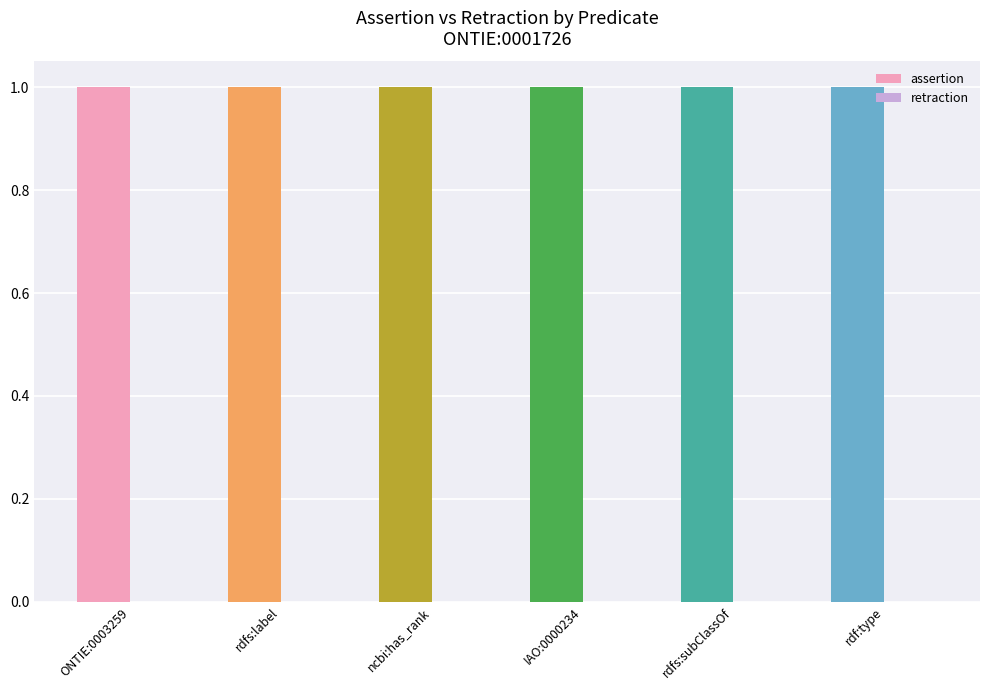

At rdfs:subClassOf, list the series in order from smallest to largest.

retraction, assertion